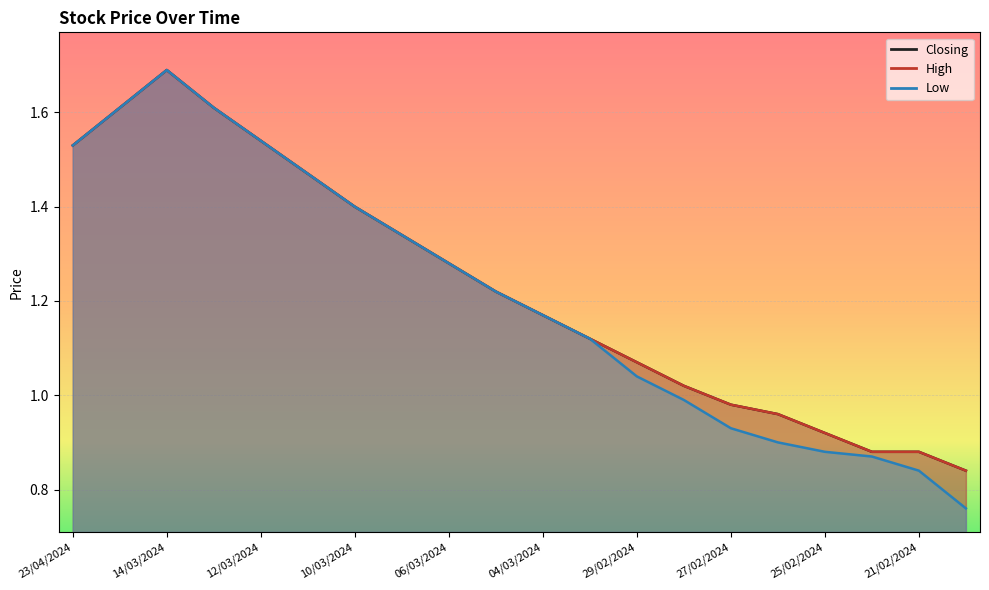

How many values in the Closing series exceed 1?

14